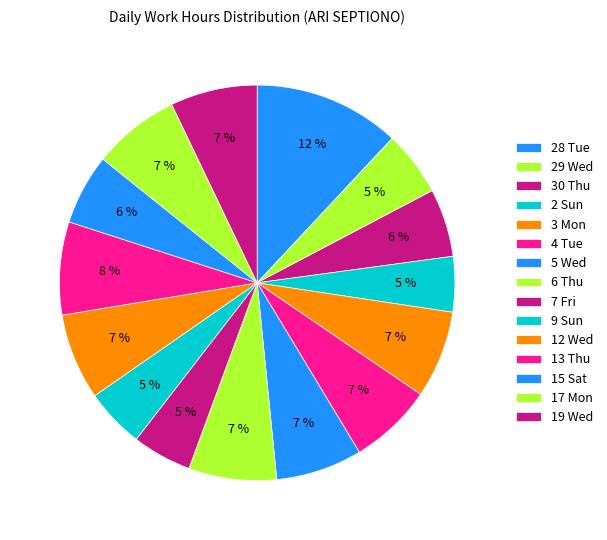

What portion of the pie excludes 19 Wed?

92.9%